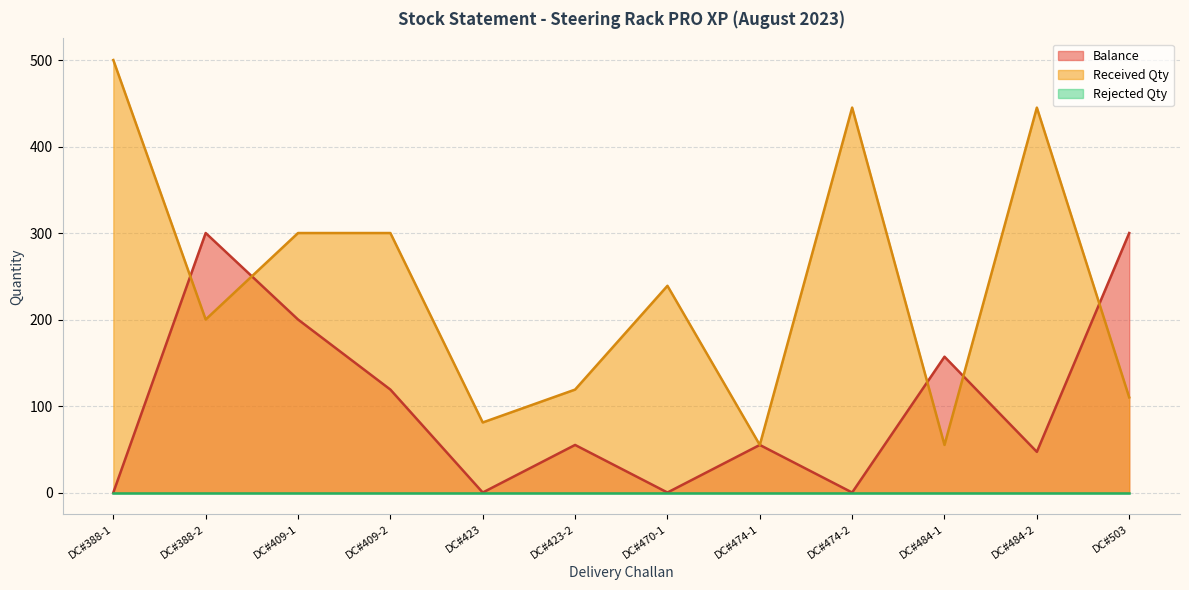

What is the approximate value of Received Qty at DC#474-2?

445